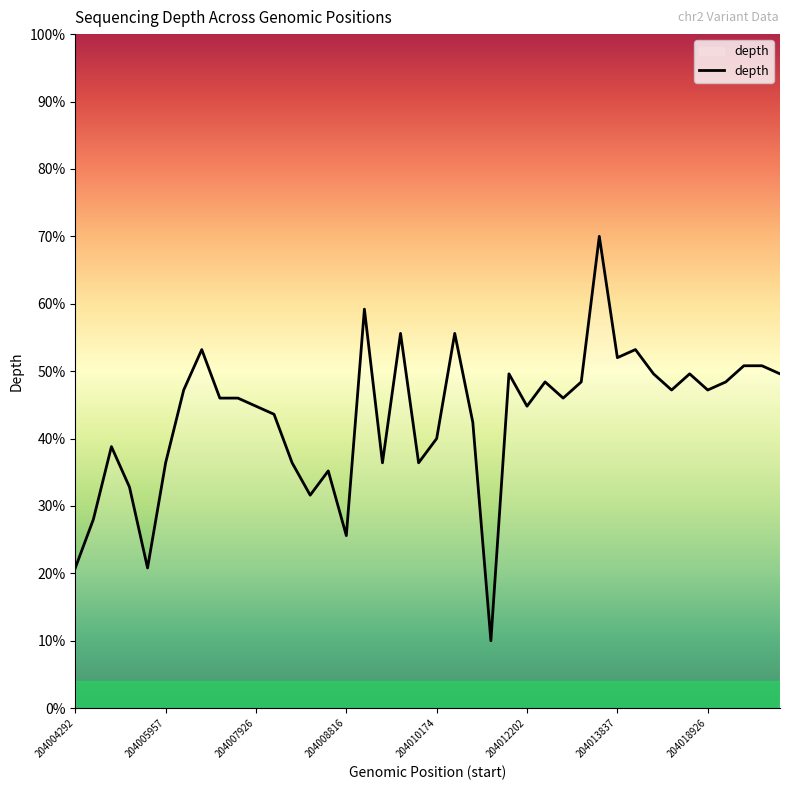

Does the chart display data point markers on the line(s)?

No